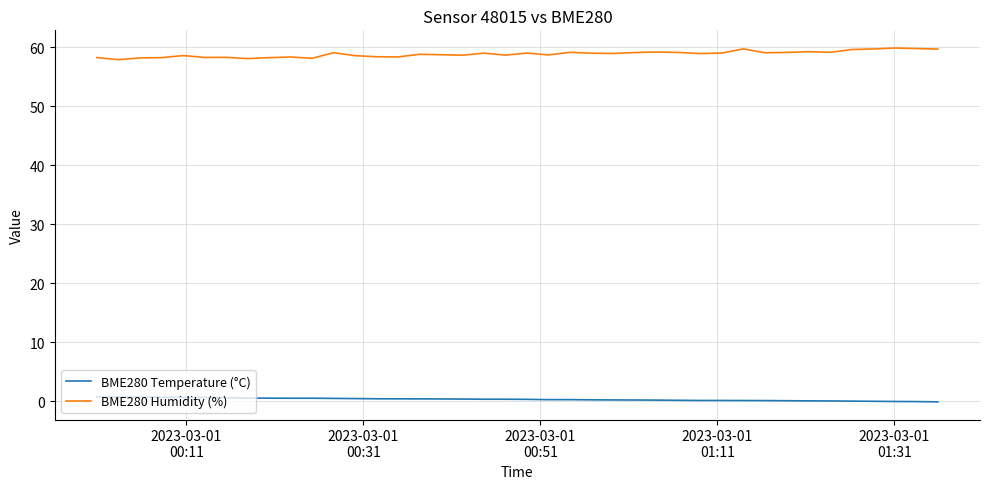

Which series has the largest total across all categories?

BME280 Humidity (%)